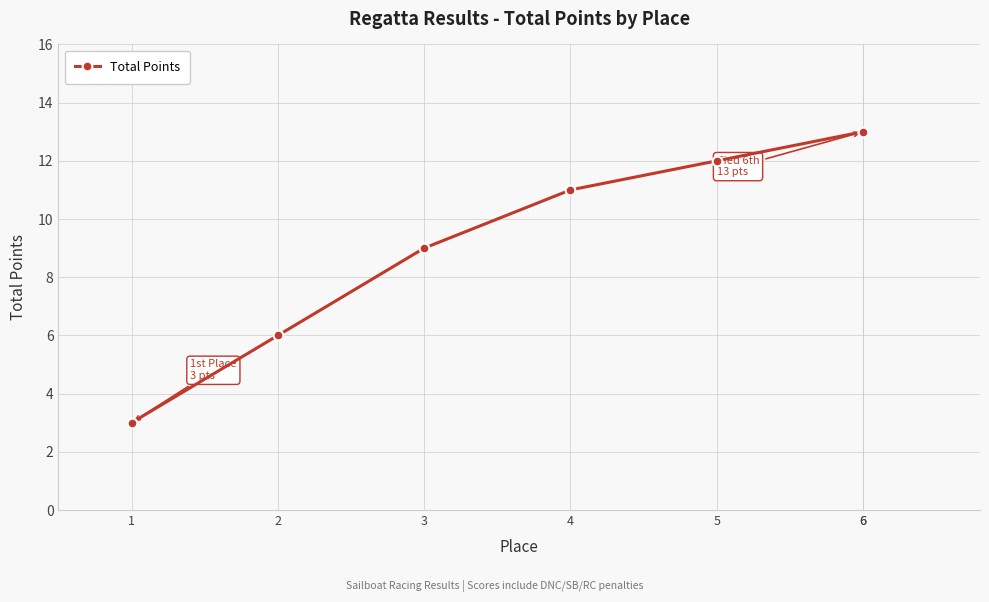

What is the difference between the maximum and second lowest values?

7